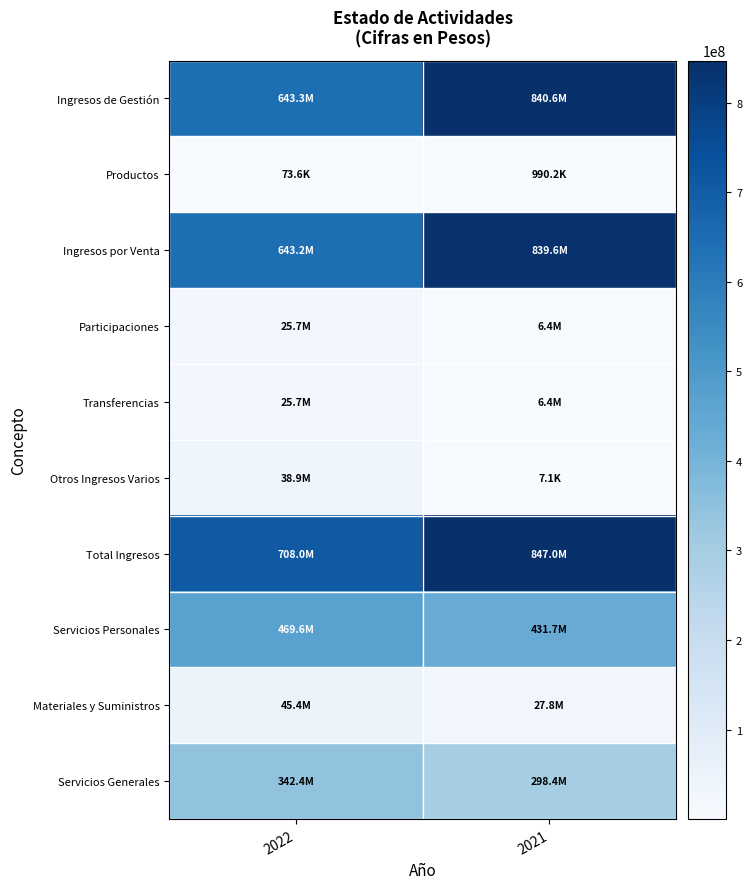

Which series has the largest total across all categories?

Total Ingresos